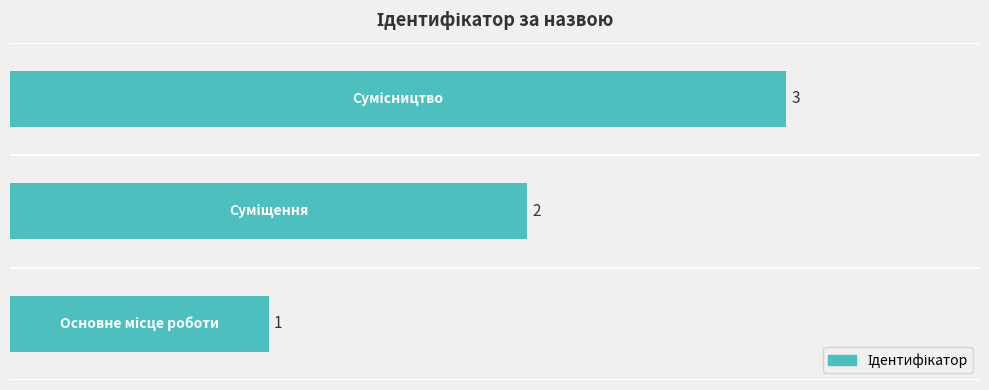

What is the maximum value shown in the chart?

3